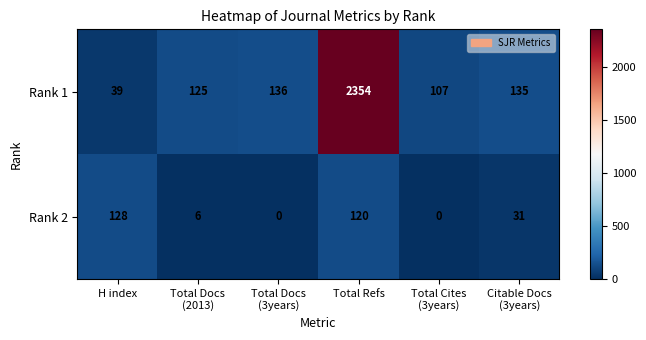

Which series has the widest spread of values?

Rank 1